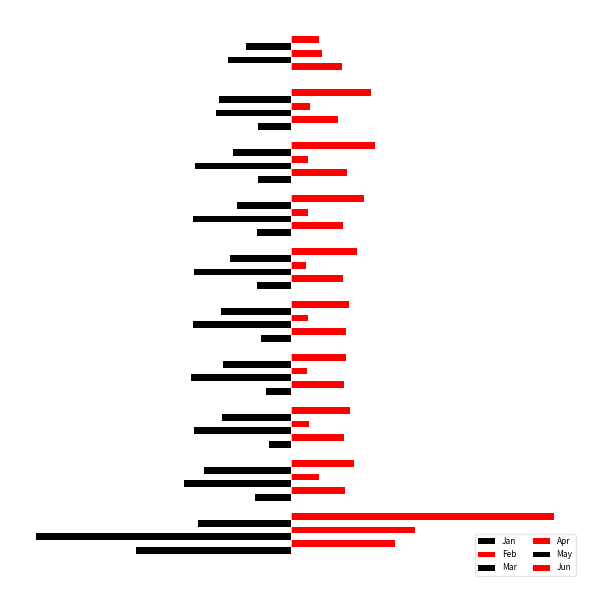

What is the sum of all Mar values?

-24.0